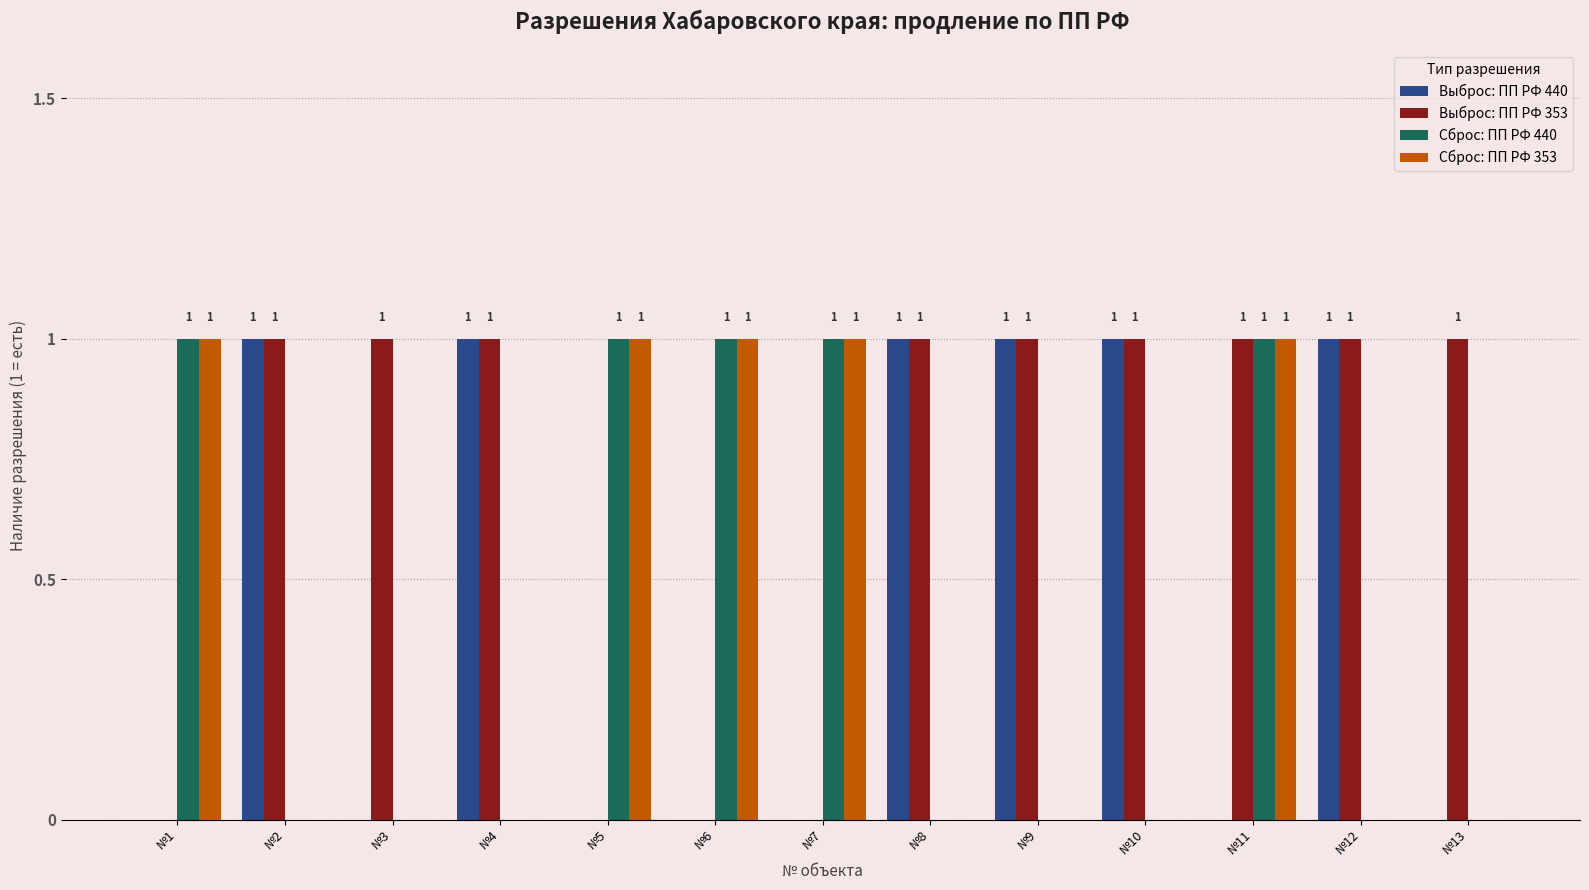

At which category is the sum across all series the highest?

№11